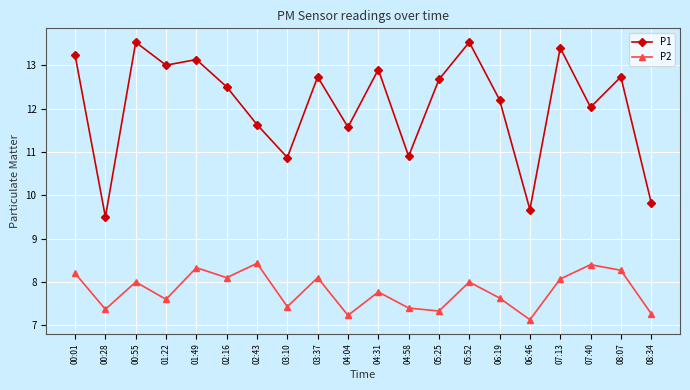

True or false: P1 and P2 cross at least once.

False